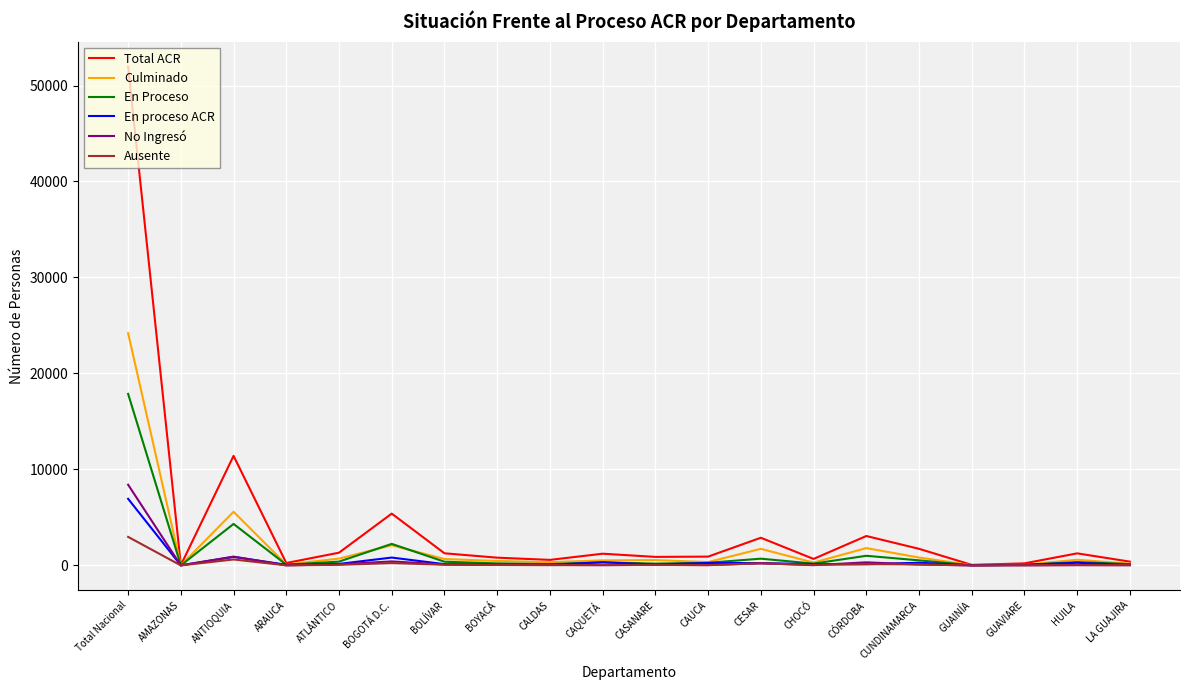

What is the difference between the maximum and minimum values in the Ausente series?

2971